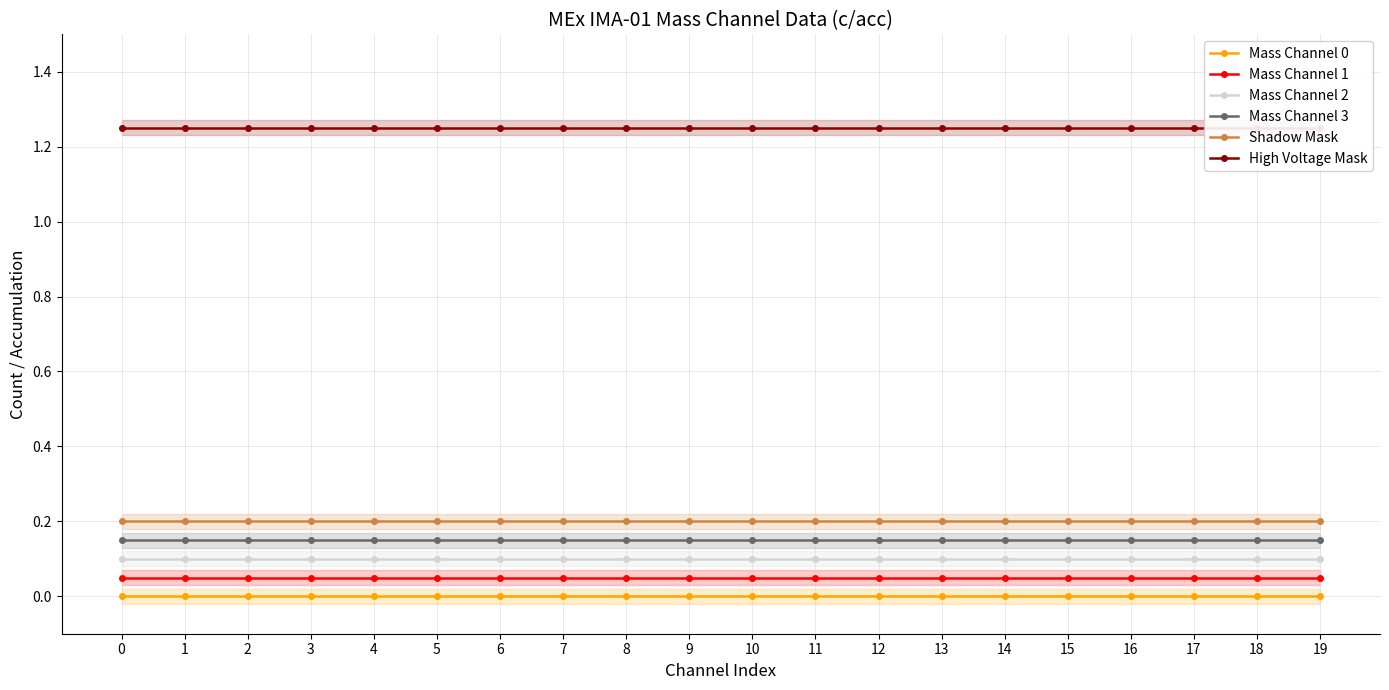

Is it true that Shadow Mask equals 0.2 at 9?

True